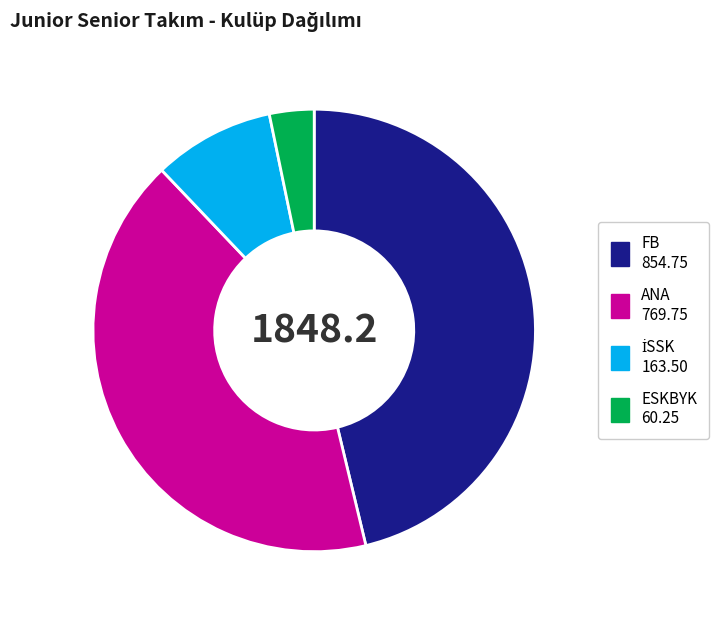

The ANA 769.75 slice represents 42% of the pie. True or false?

True